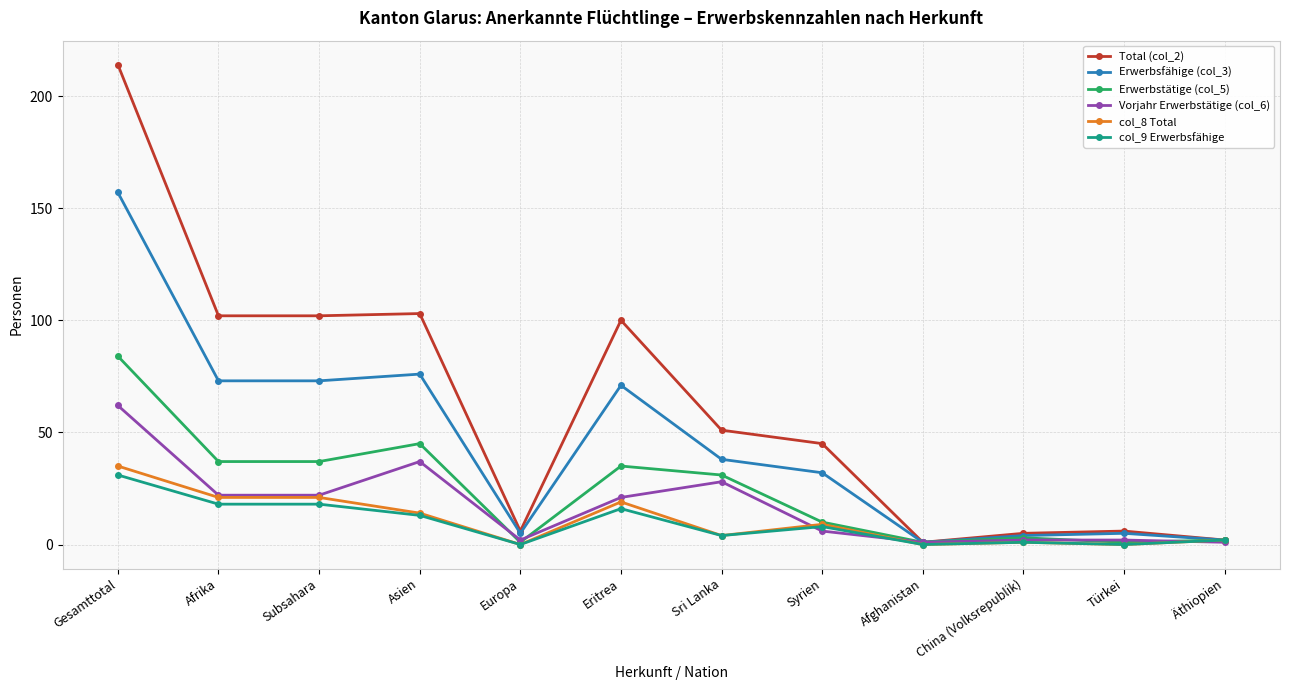

What is the difference between the highest and lowest values at Eritrea?

84